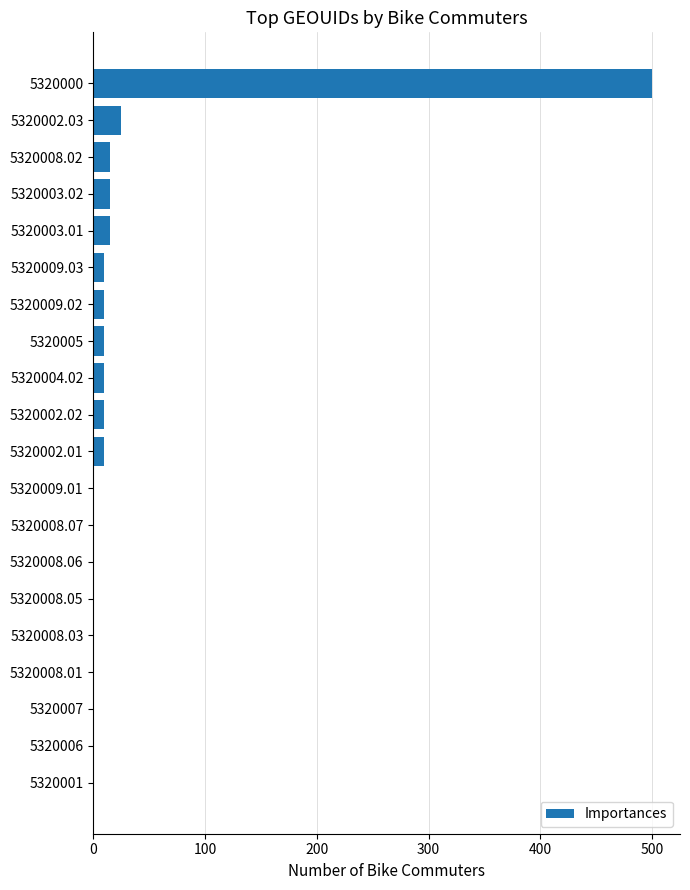

What is the greatest value displayed?

500